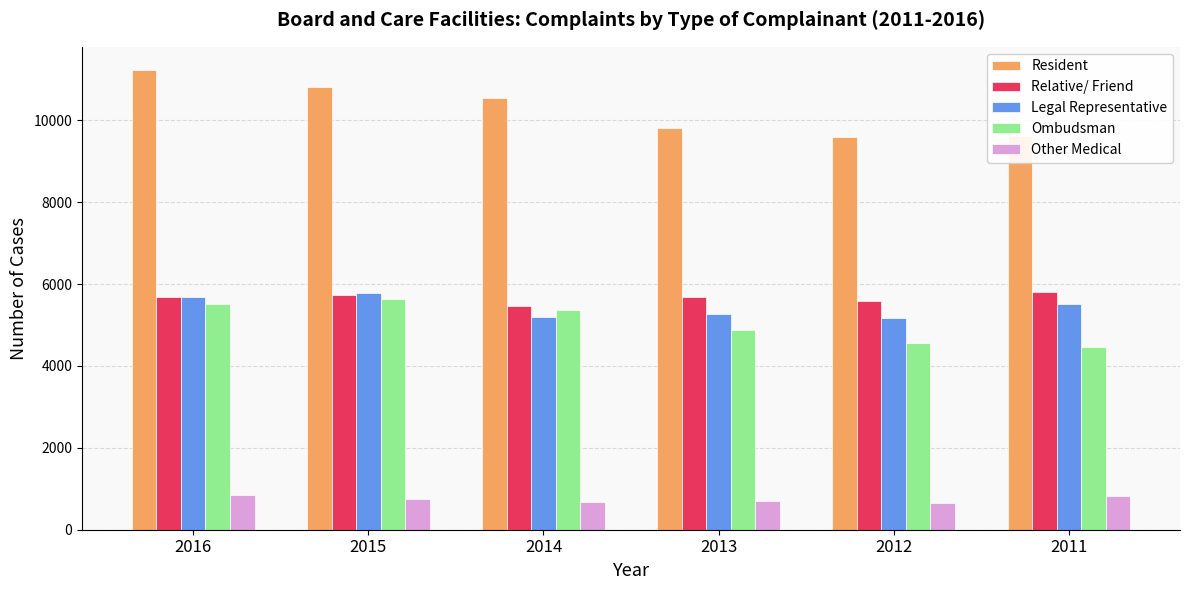

What is the greatest value displayed?

11234